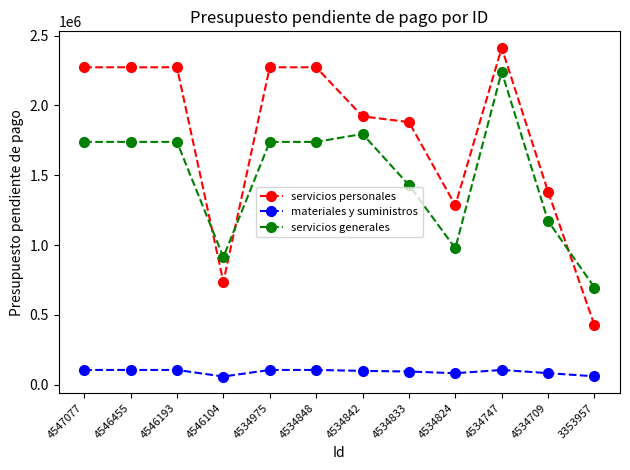

What is the spread (max minus min) of values at 4547077?

2166726